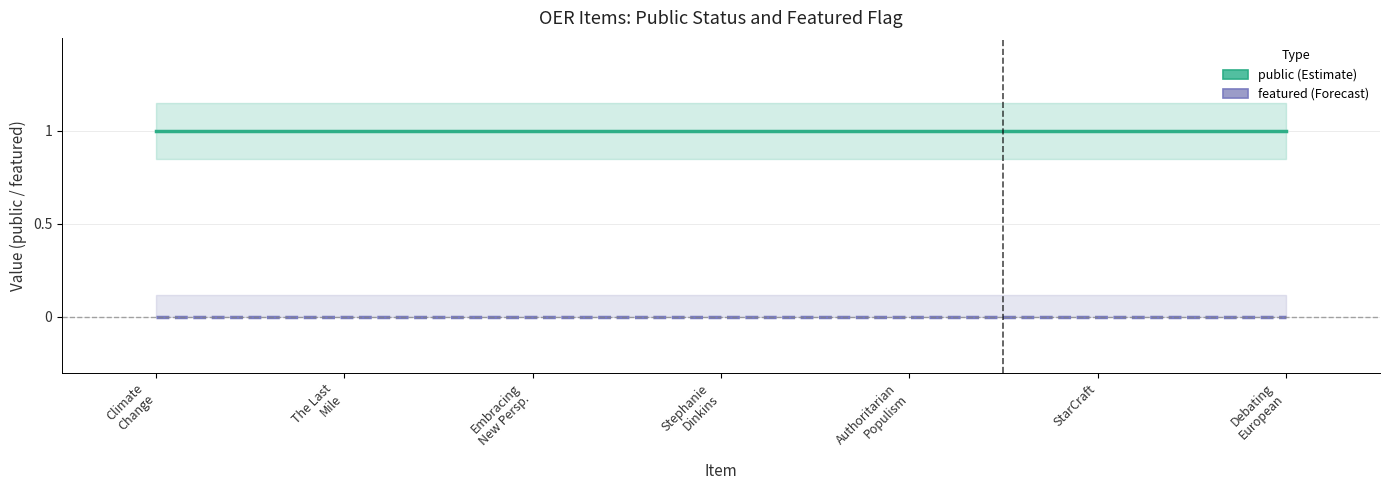

At which label is featured (Forecast) closest to 0?

Climate
Change